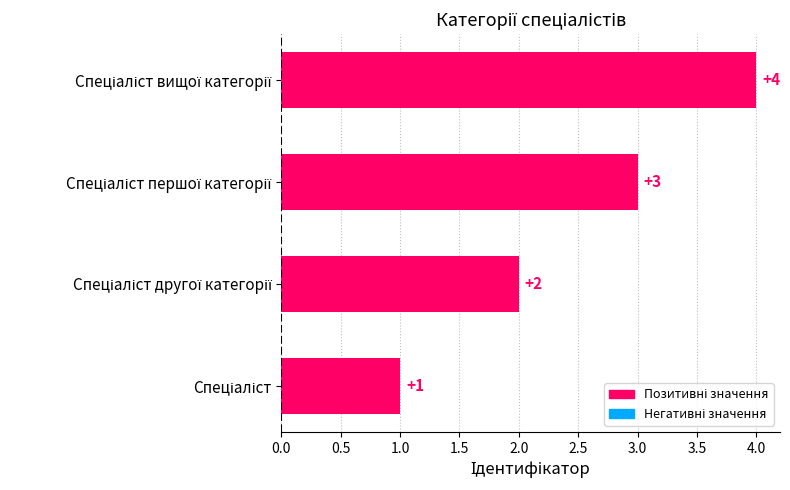

Count the values in the range 2 to 4.

3